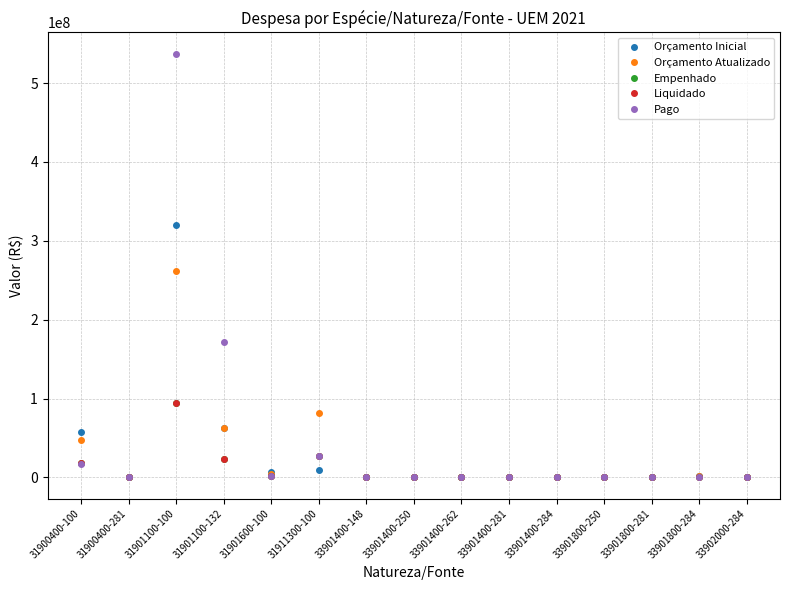

The value of Empenhado at 33902000-284 is -35375552.2. True or false?

False